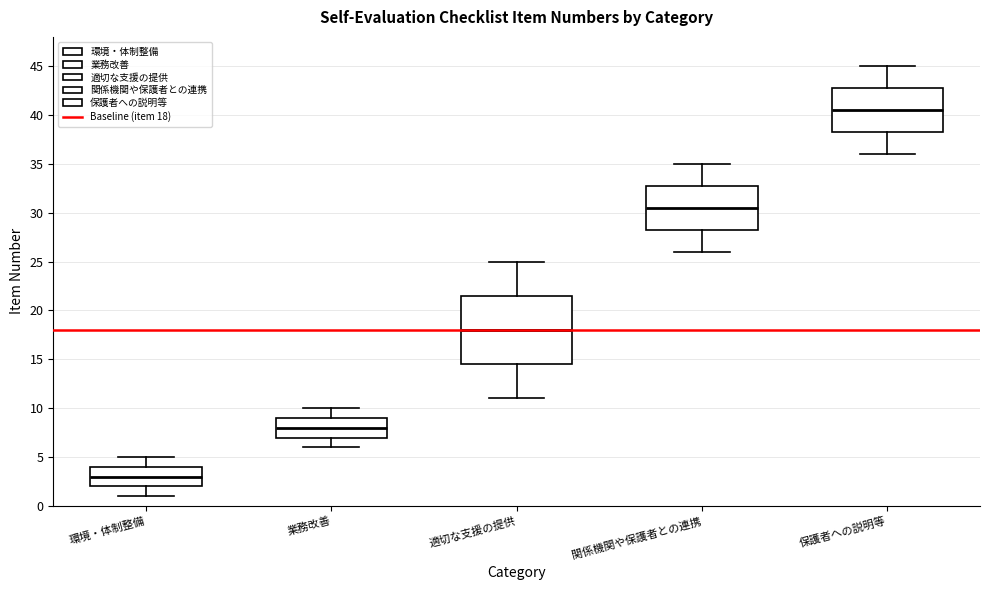

Comparing the boxes themselves (not the whiskers), which one is the tallest?

適切な支援の提供